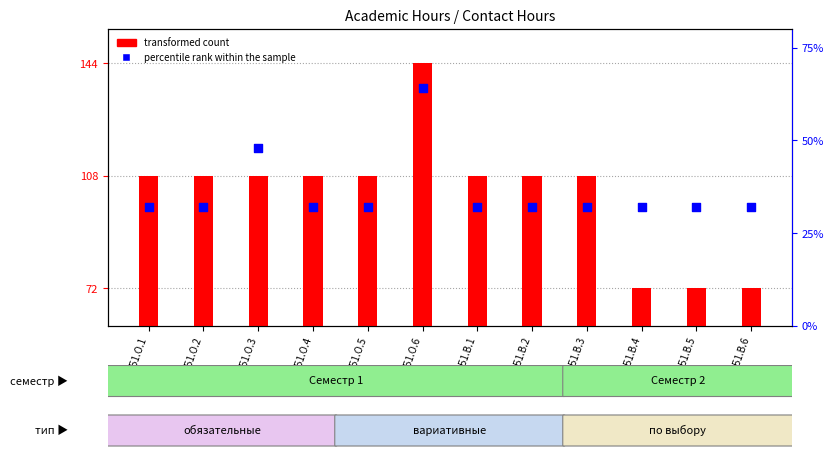

Which series has the largest Y range (max minus min)?

transformed count